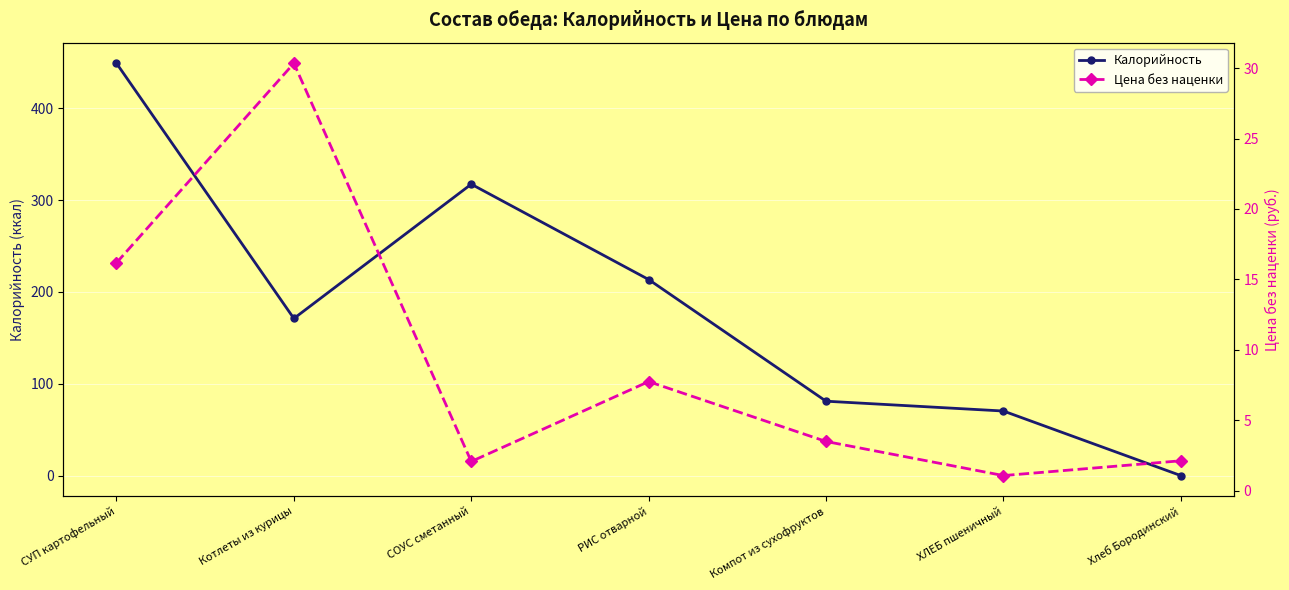

Reading right to left, list all the values displayed in this chart.

Калорийность: 0.0	70.3	81.0	213.5	317.3	171.1	449.0
Цена без наценки: 2.1	1.1	3.5	7.8	2.1	30.3	16.2